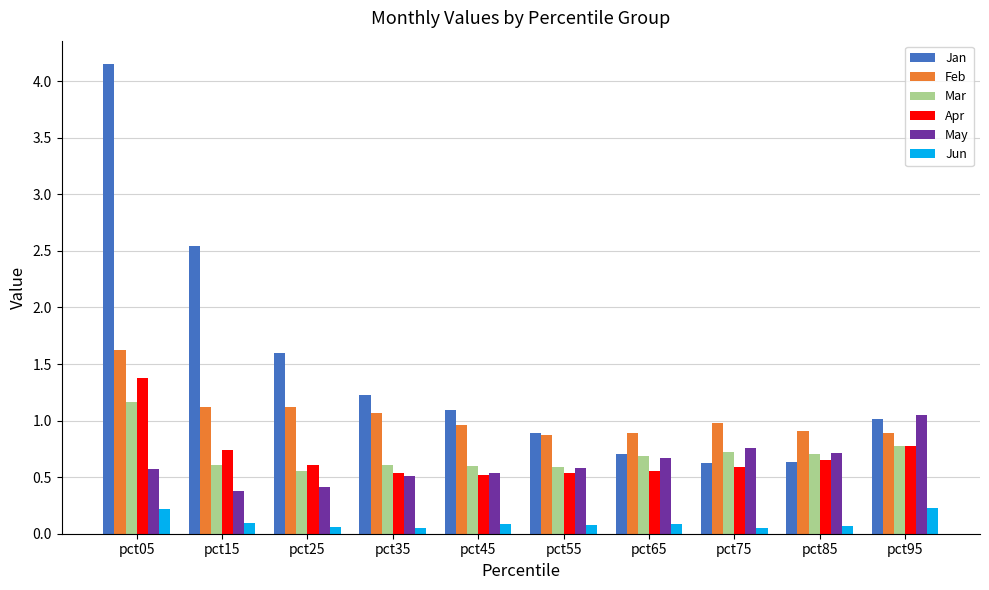

What is the spread (max minus min) of values at pct45?

1.0